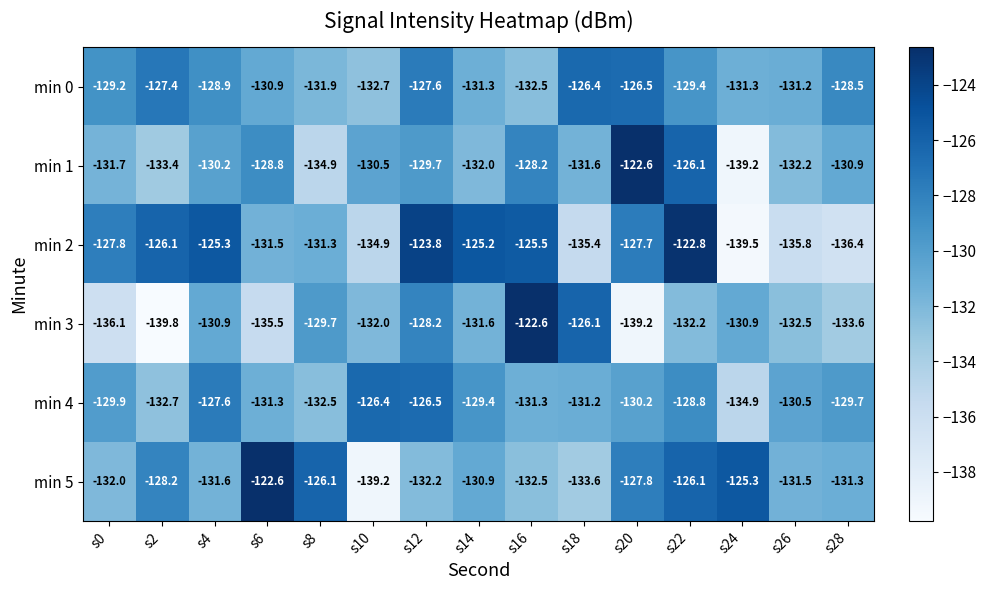

Which series has the largest total across all categories?

min 0